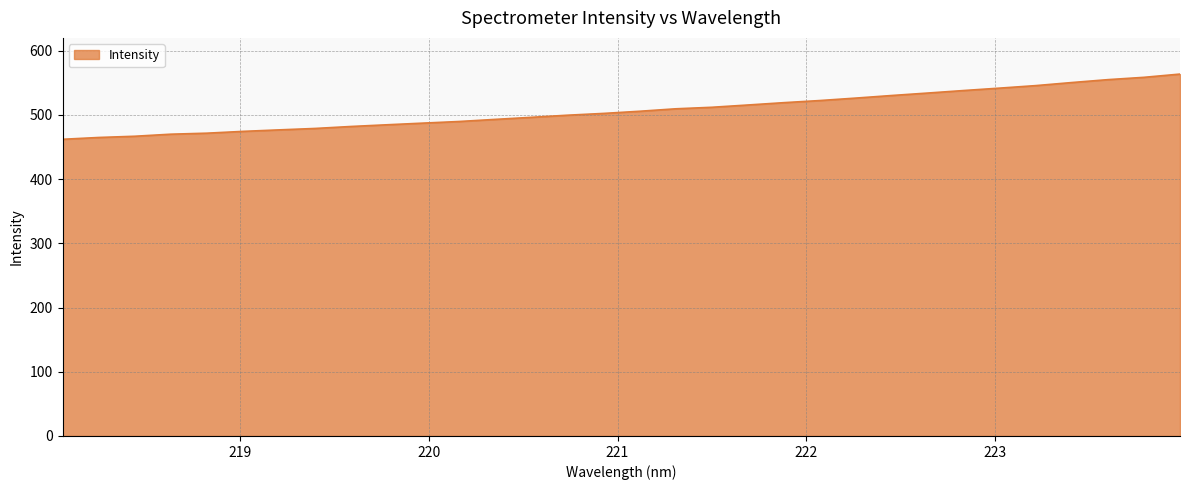

What is the greatest value displayed?

563.6